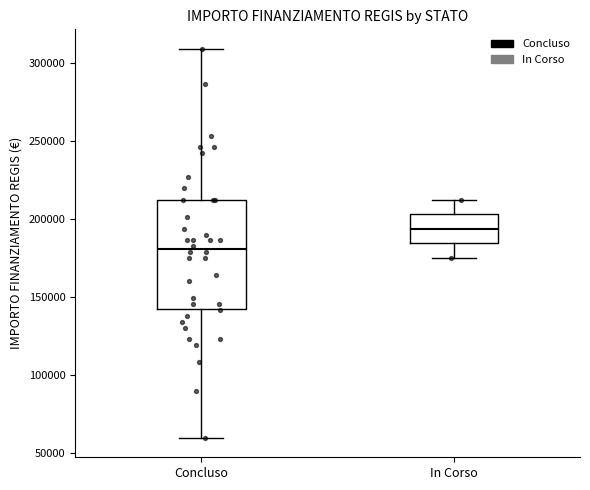

Where is the upper edge of the box for Concluso on the y-axis? The values are not printed on the chart, so give them approximately, as read against the axis.

210000